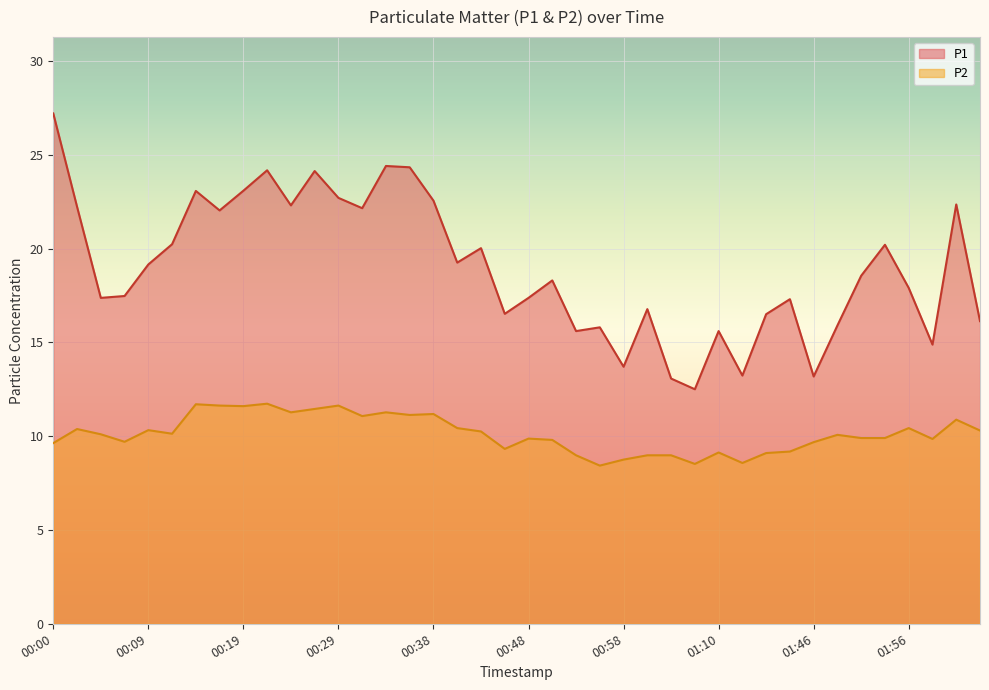

What is the minimum value shown in the chart?

8.4